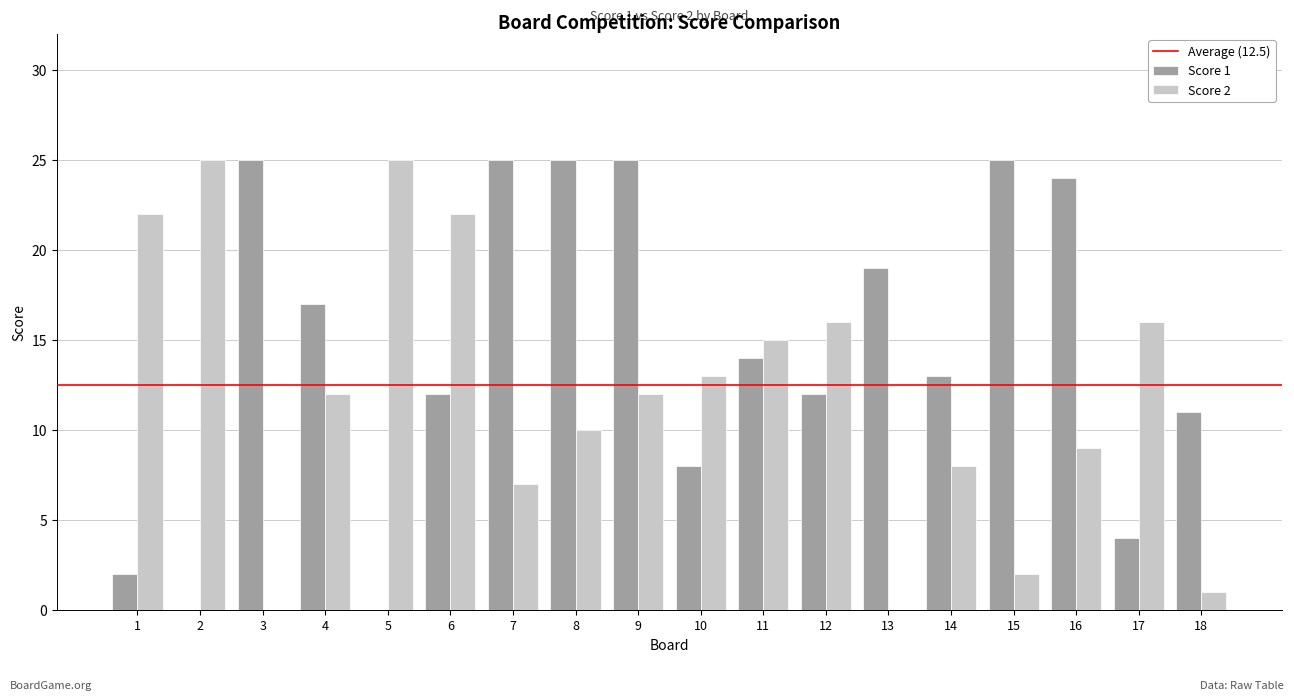

What is the total value across all series at 13?

19